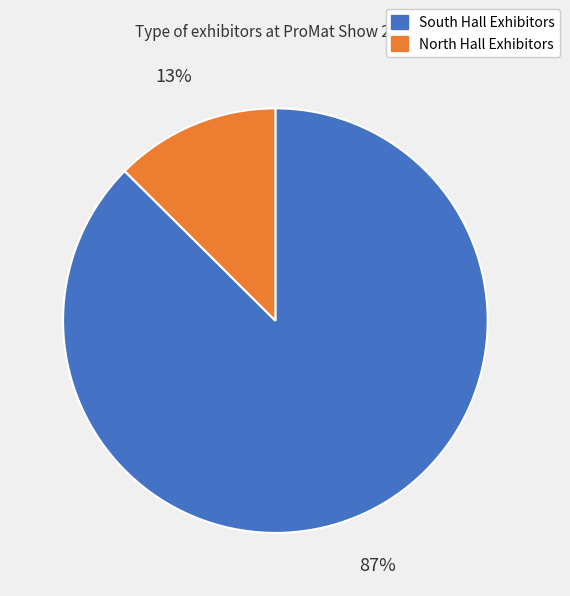

To the nearest percent, what is the average slice percentage?

50%